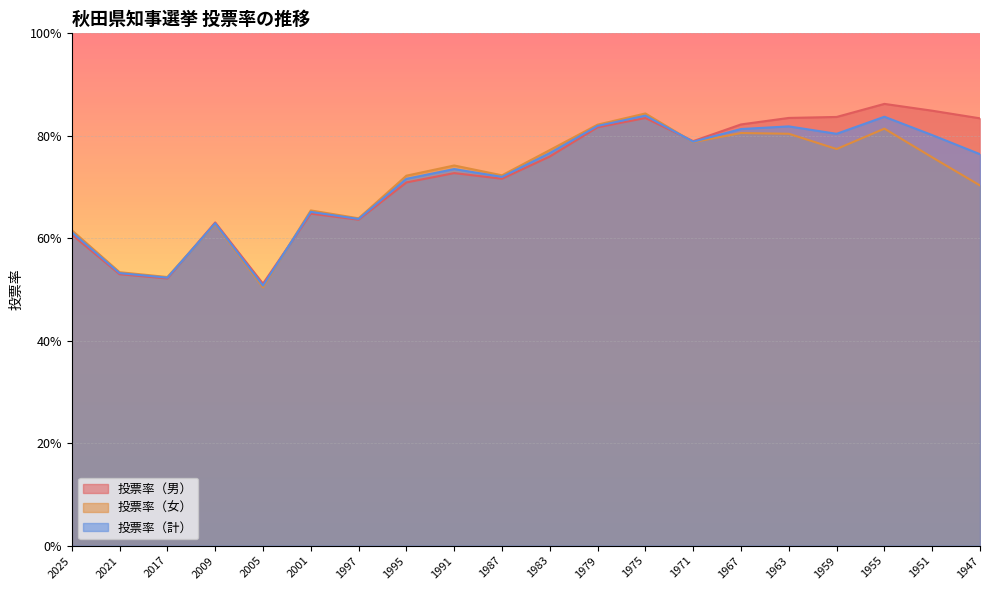

True or false: 投票率（女） has a value of 0.8 at 1967.

True